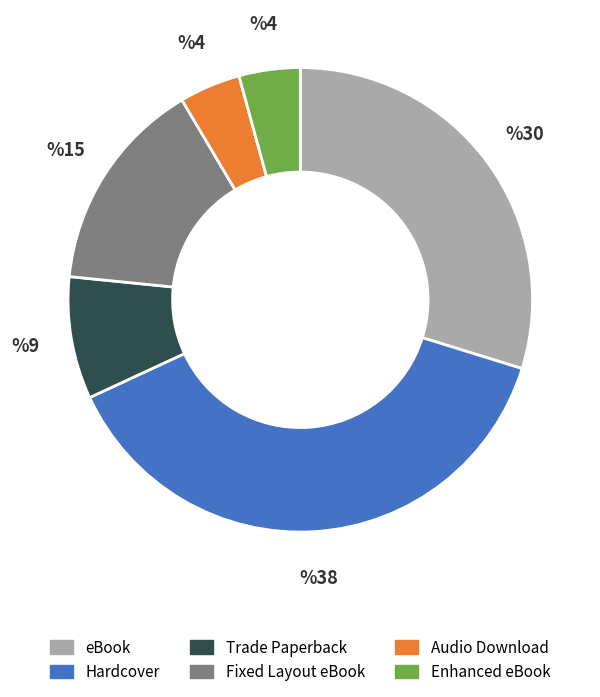

Which category has the biggest portion of the pie?

Hardcover